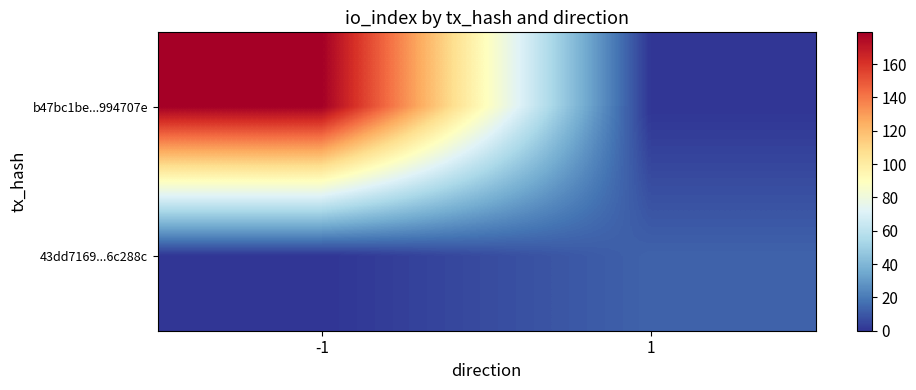

What is the difference between the highest and lowest values at 1?

13